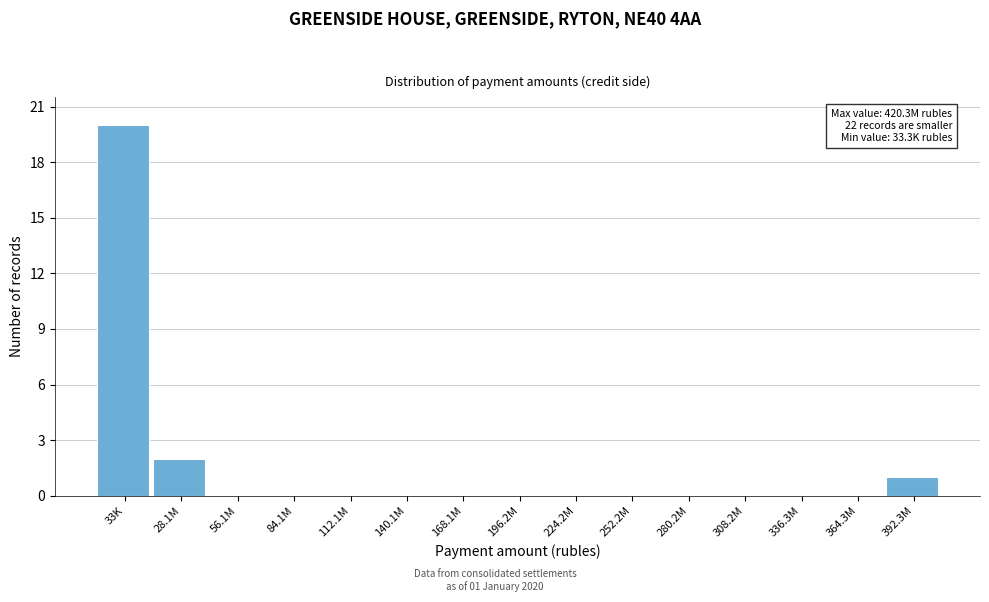

Reading left to right, extract all data points from this chart.

33K=20	28.1M=2	56.1M=0	84.1M=0	112.1M=0	140.1M=0	168.1M=0	196.2M=0	224.2M=0	252.2M=0	280.2M=0	308.2M=0	336.3M=0	364.3M=0	392.3M=1